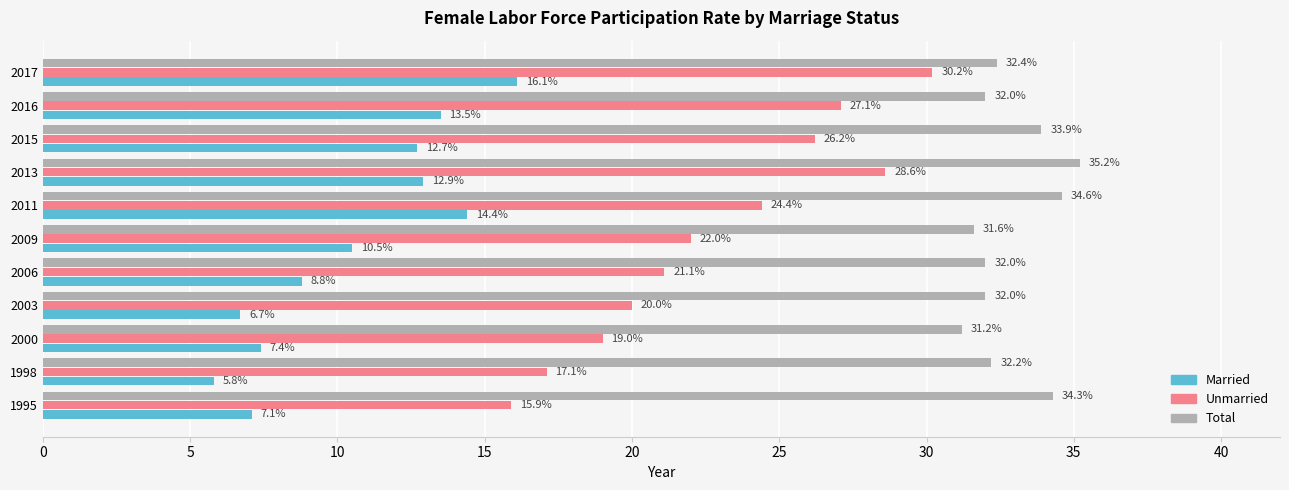

Which series has the largest total across all categories?

Total